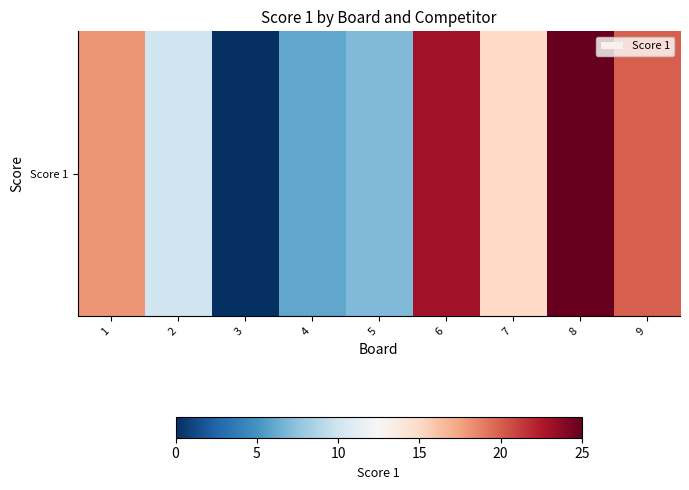

Reading right to left, extract all data points from this chart.

20	25	15	23	7	6	0	10	18